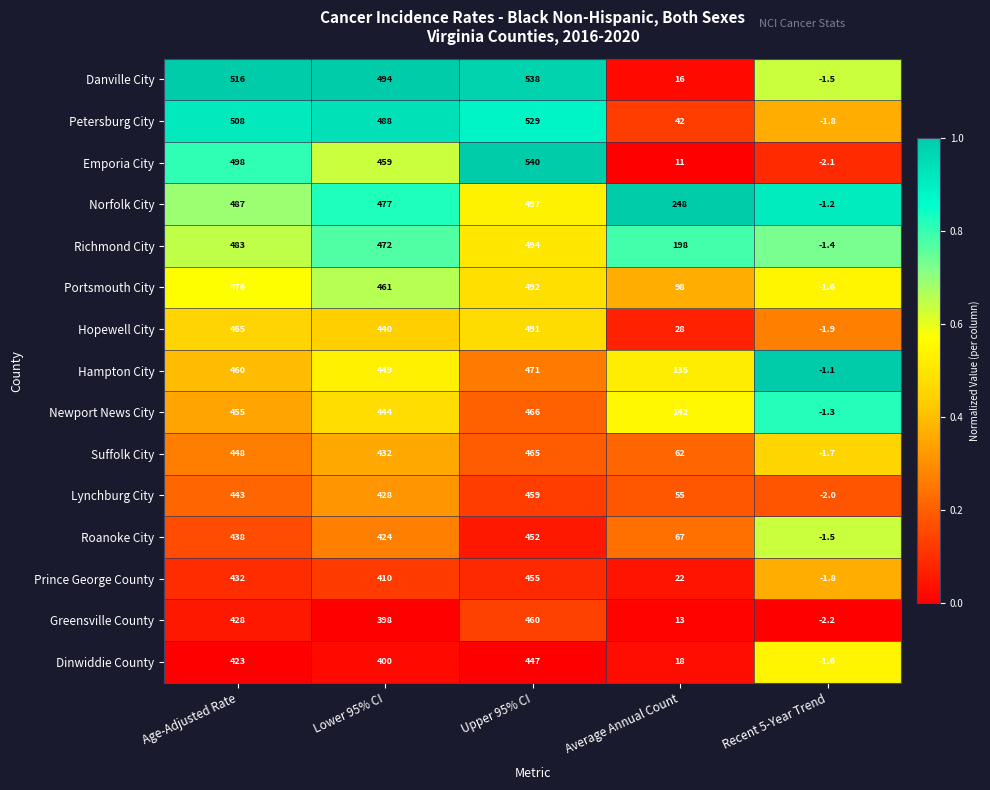

Which series changed the most between Lower 95% CI and Average Annual Count?

Danville City